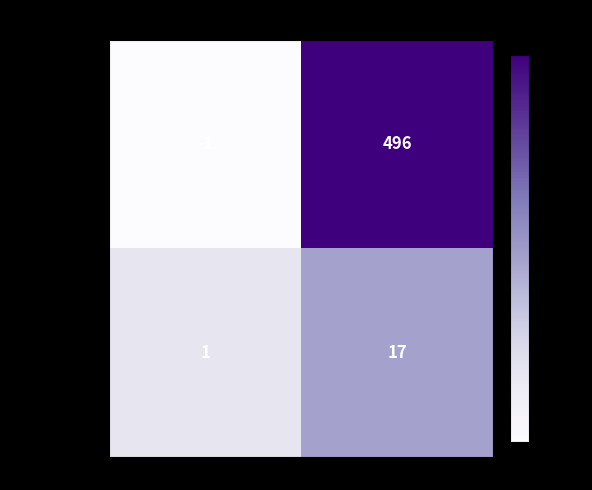

What is the difference between the maximum and minimum values in the ea93c4ee...13702 series?

497